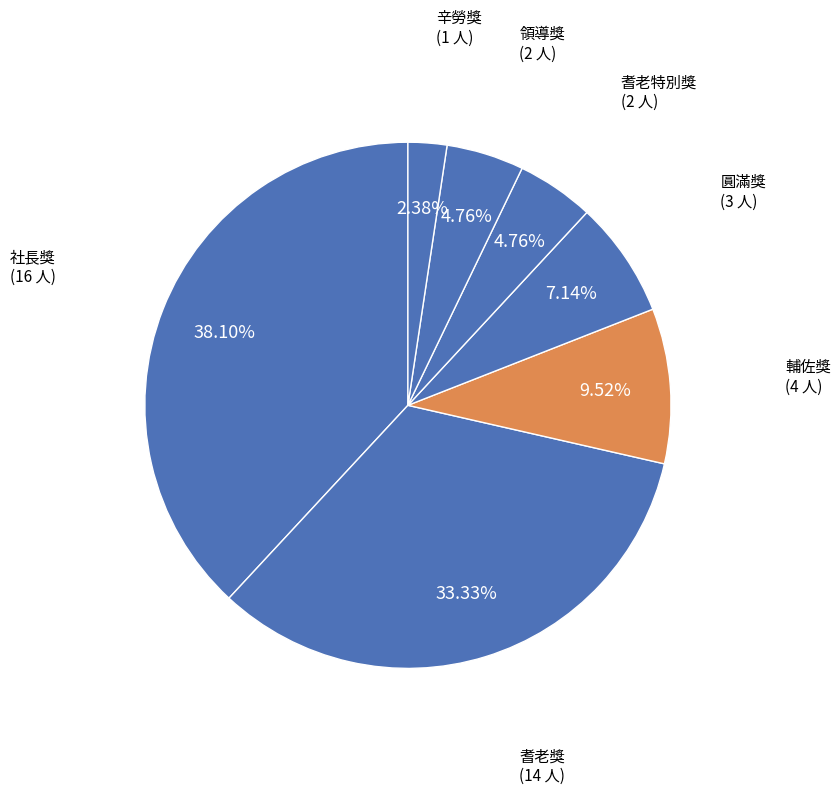

How many slices are in this pie chart?

7